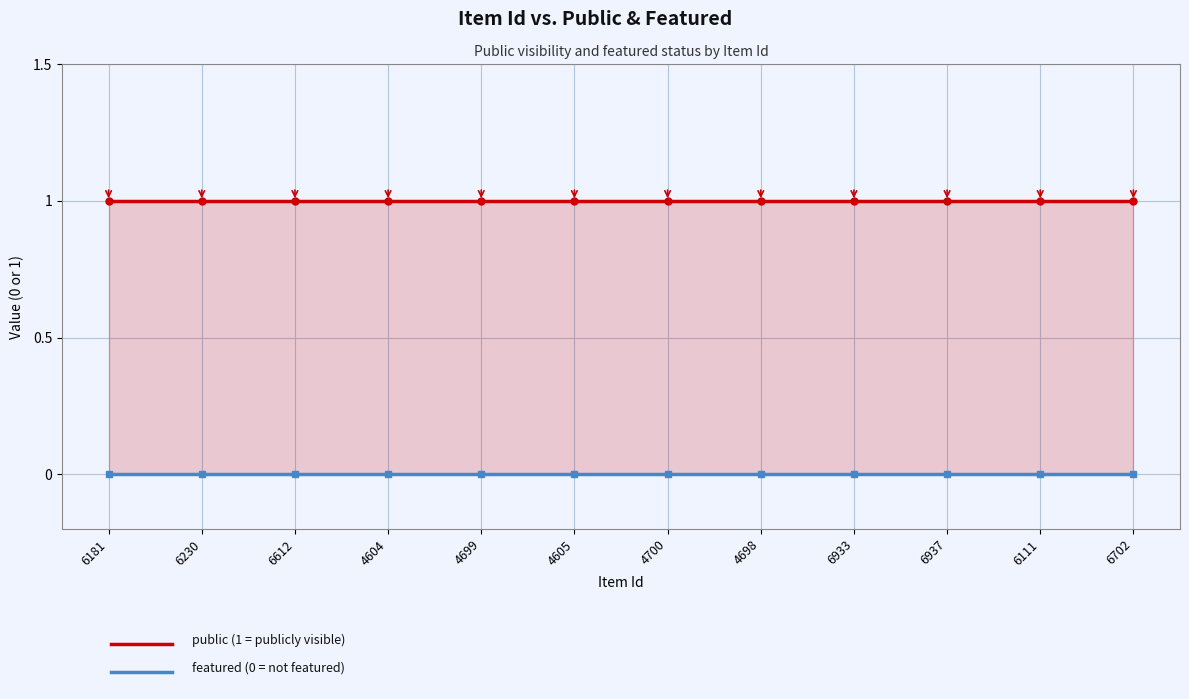

Reading left to right, list all the values displayed in this chart.

public: 1	1	1	1	1	1	1	1	1	1	1	1
featured: 0	0	0	0	0	0	0	0	0	0	0	0